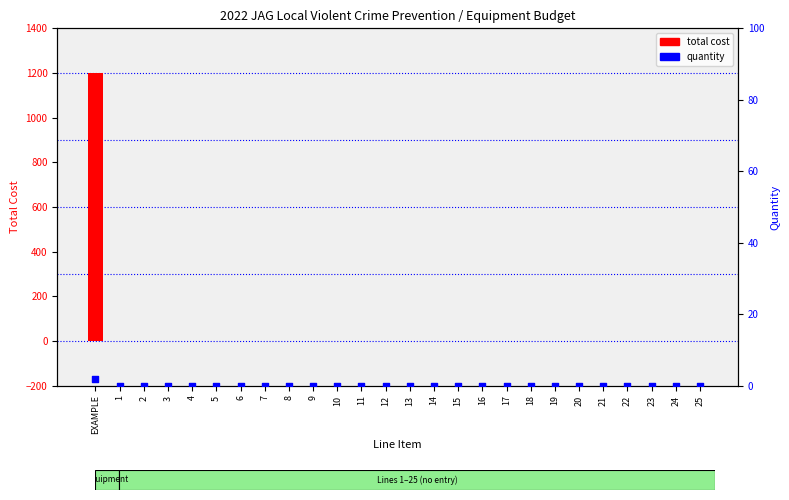

At how many categories does at least one series exceed 745?

1